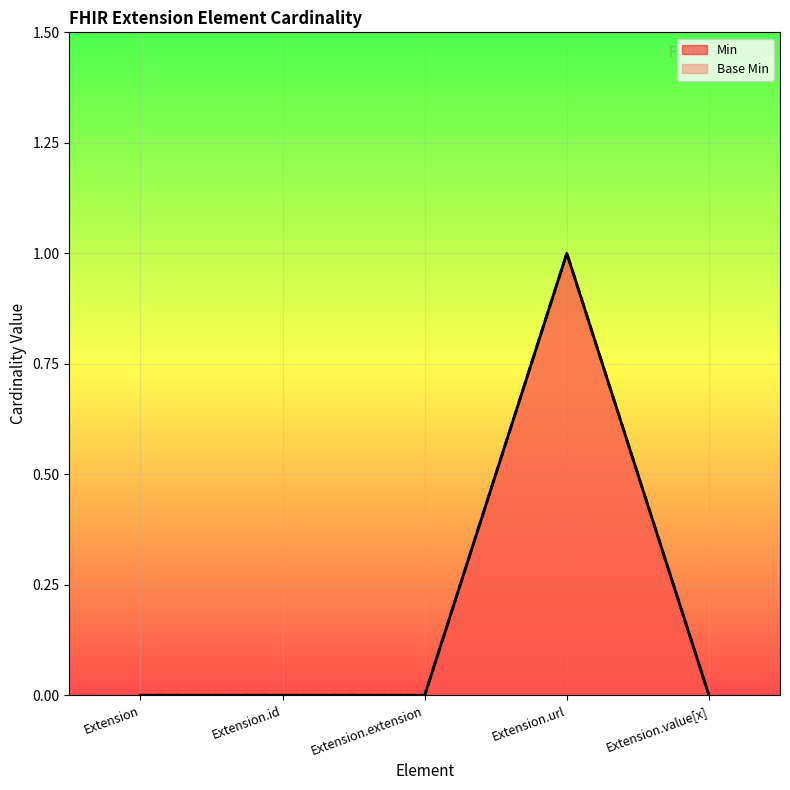

What position from the left is Extension.id?

2